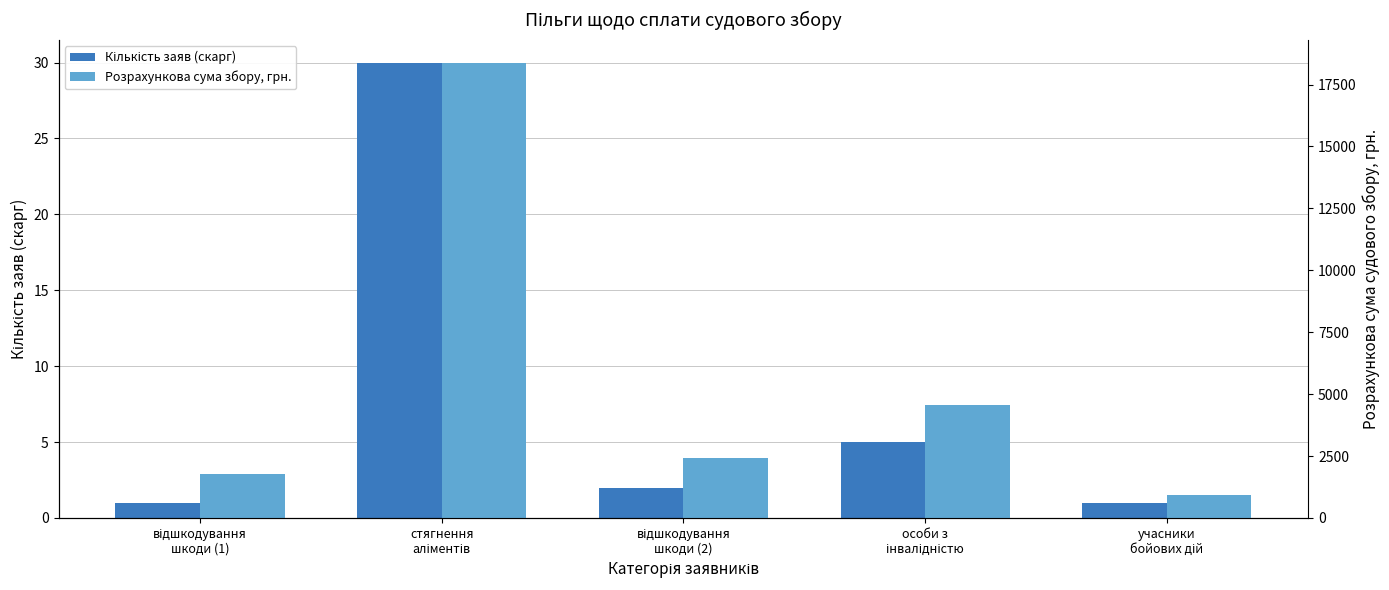

What is the difference between the second highest and minimum values in the Розрахункова сума збору, грн. series?

3632.0